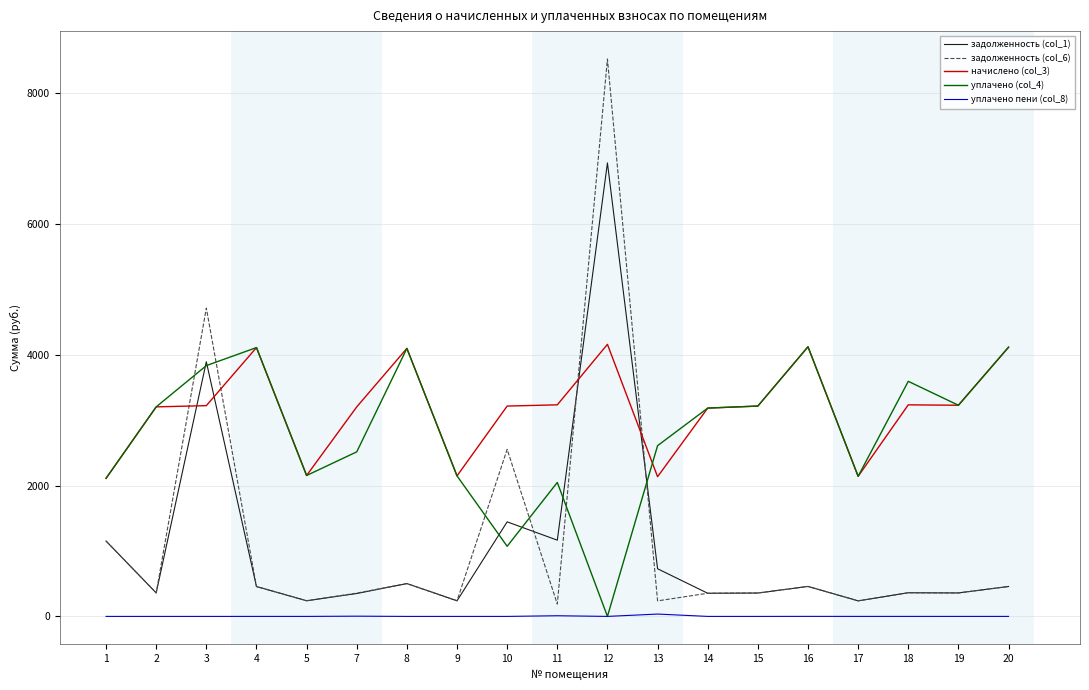

Where is задолженность (col_1) nearest to the value 3586?

3